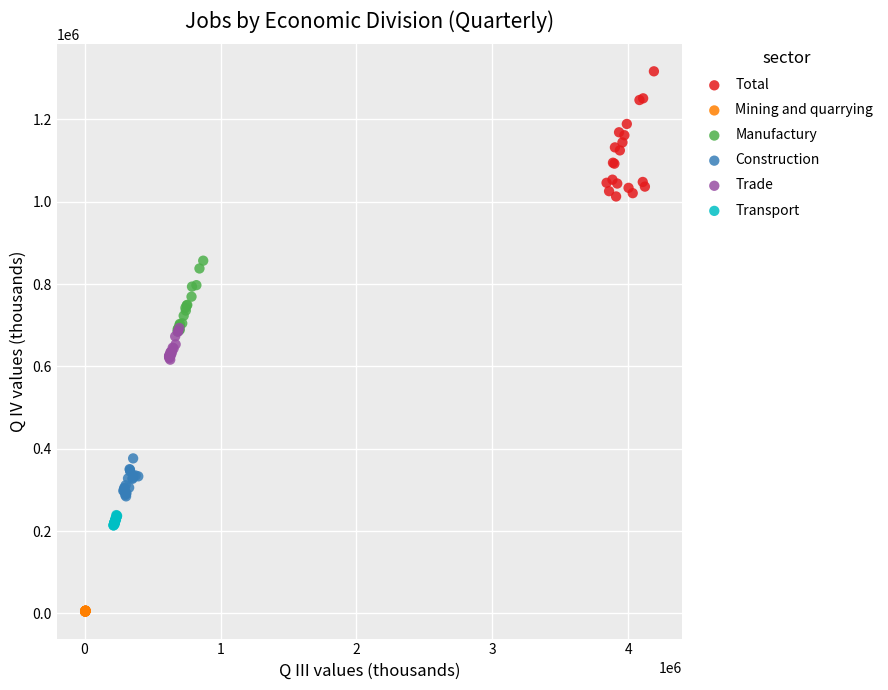

Which series contains the highest Y value?

Total